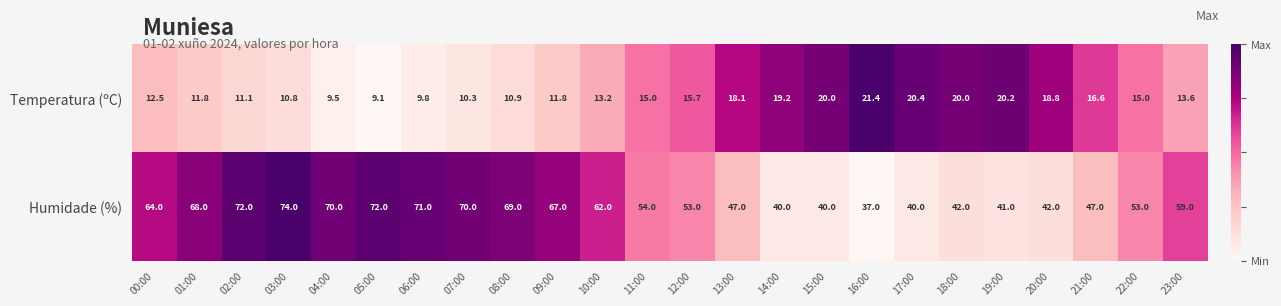

Is it true that Temperatura (ºC) equals 6.1 at 00:00?

False